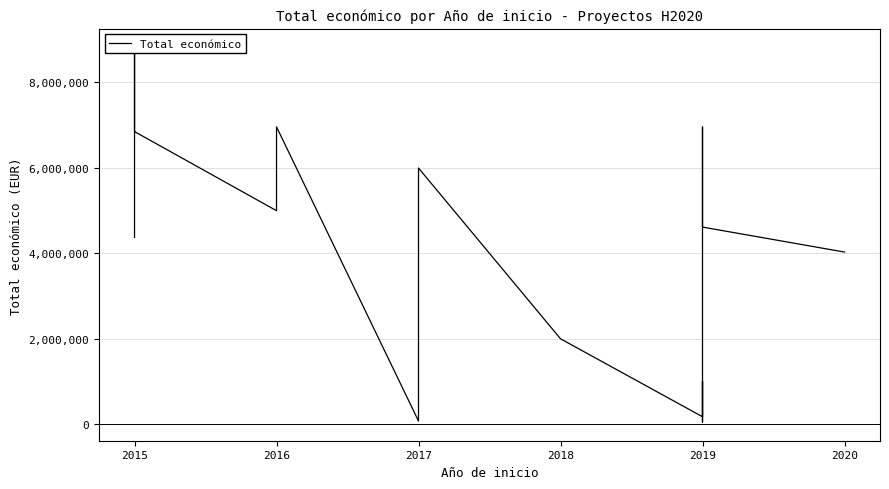

Does the chart have visible grid lines?

Yes